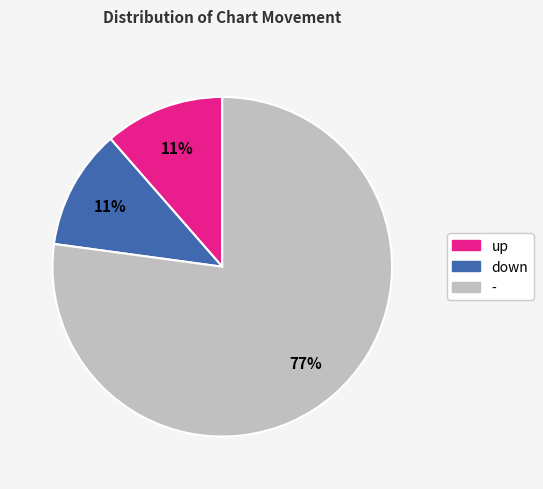

Which slice is the largest?

-